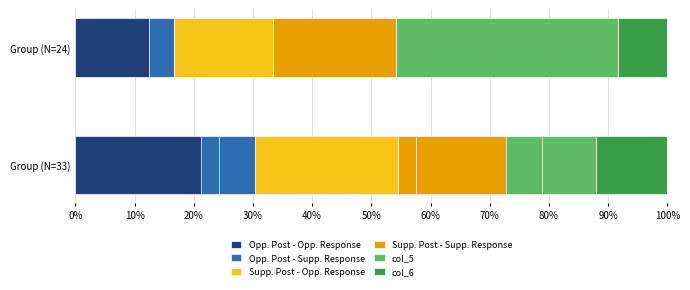

Is the value of col_5 at 20% greater than the value of Supp. Post - Opp. Response at 20%?

No